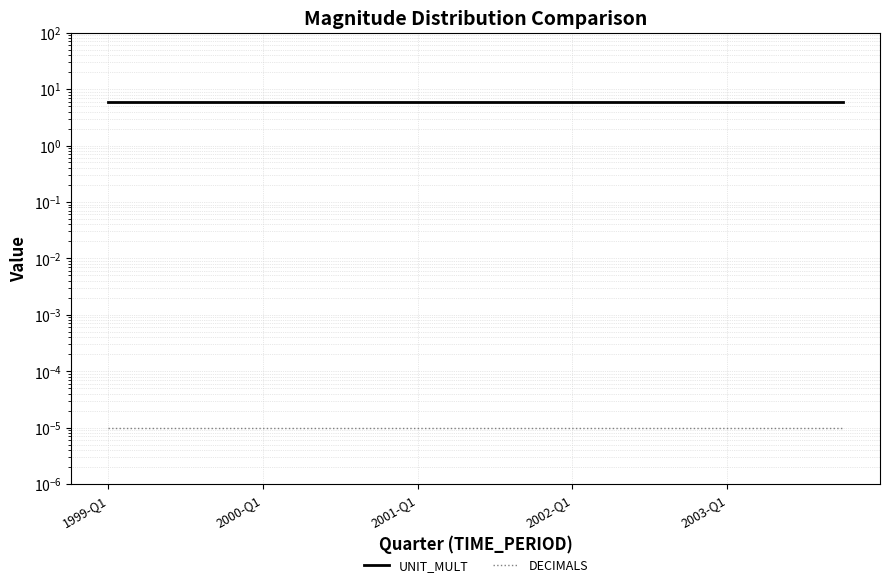

Reading left to right, extract all data points from this chart.

UNIT_MULT: 6.0	6.0	6.0	6.0	6.0	6.0	6.0	6.0	6.0	6.0	6.0	6.0	6.0	6.0	6.0	6.0	6.0	6.0	6.0	6.0
DECIMALS: 0.0	0.0	0.0	0.0	0.0	0.0	0.0	0.0	0.0	0.0	0.0	0.0	0.0	0.0	0.0	0.0	0.0	0.0	0.0	0.0